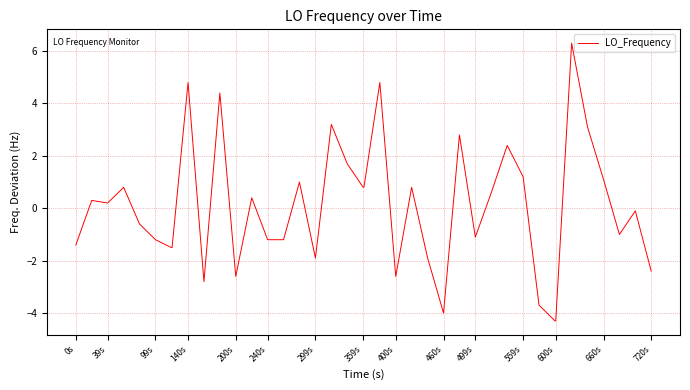

How many lines are shown in the chart?

1